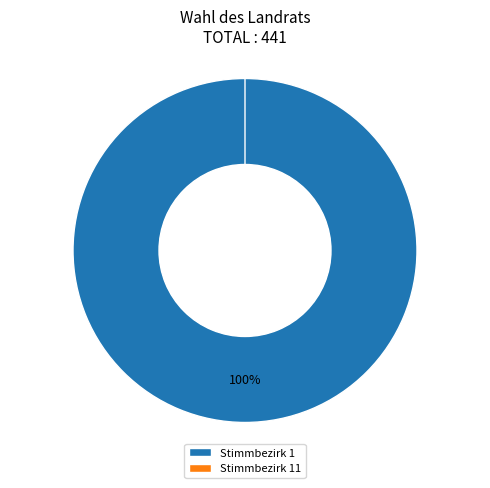

The Stimmbezirk 11 slice represents 0% of the pie. True or false?

True